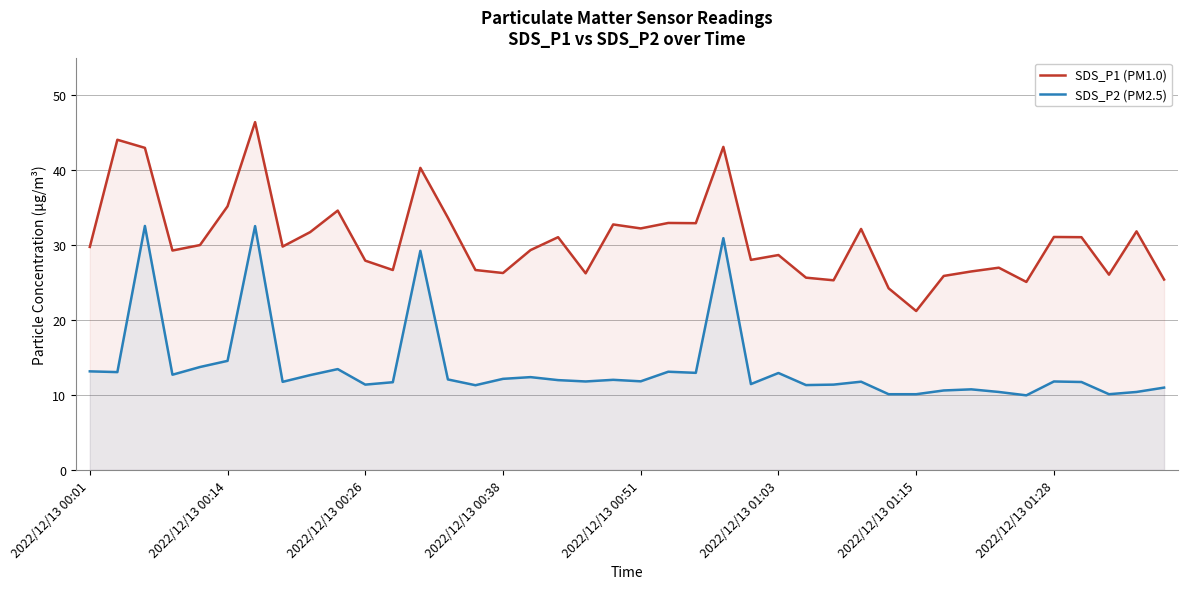

Reading right to left, extract all data points from this chart.

SDS_P1 (PM1.0): 25.4	31.8	26.1	31.1	31.1	25.1	27.0	26.5	25.9	21.2	24.2	32.1	25.3	25.6	28.7	28.0	43.1	32.9	33.0	32.2	32.8	26.2	31.1	29.3	26.3	26.7	33.6	40.3	26.7	27.9	34.6	31.7	29.8	46.4	35.2	30.0	29.3	43.0	44.0	29.8
SDS_P2 (PM2.5): 11.0	10.4	10.1	11.7	11.8	9.9	10.4	10.8	10.6	10.1	10.1	11.8	11.4	11.3	12.9	11.4	30.9	12.9	13.1	11.8	12.0	11.8	12.0	12.4	12.2	11.3	12.1	29.2	11.7	11.4	13.4	12.7	11.8	32.5	14.6	13.7	12.7	32.5	13.1	13.2